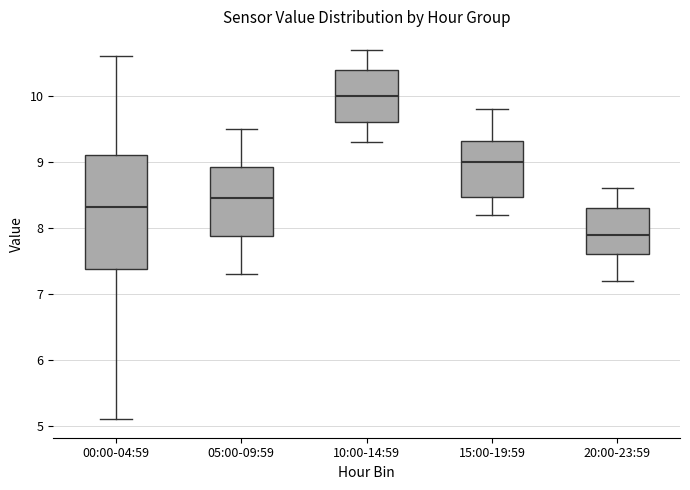

Which box's median line is the lowest?

20:00-23:59